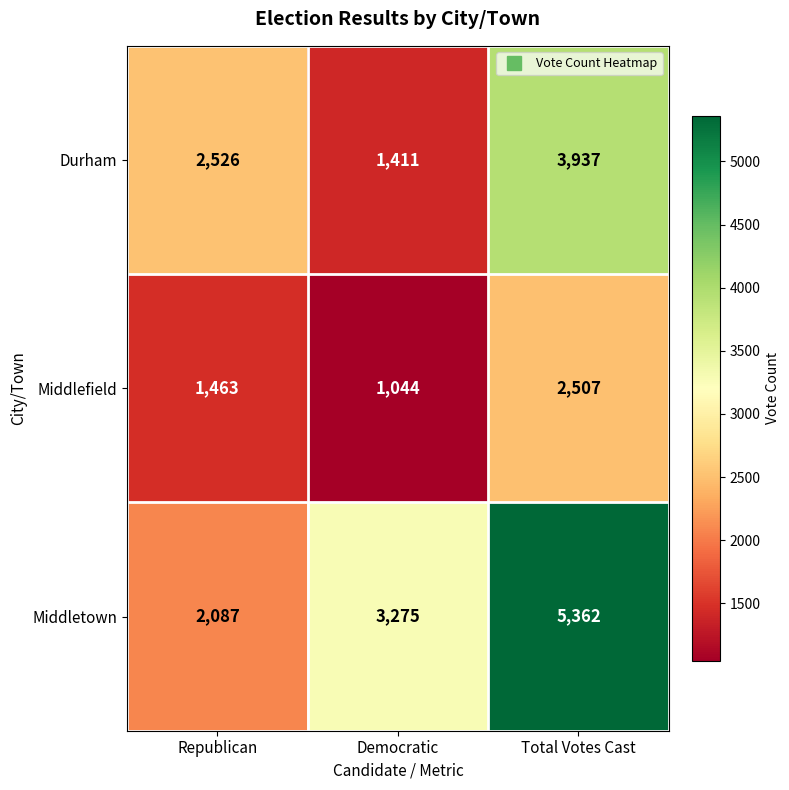

True or false: Durham has a value of 724 at Democratic.

False